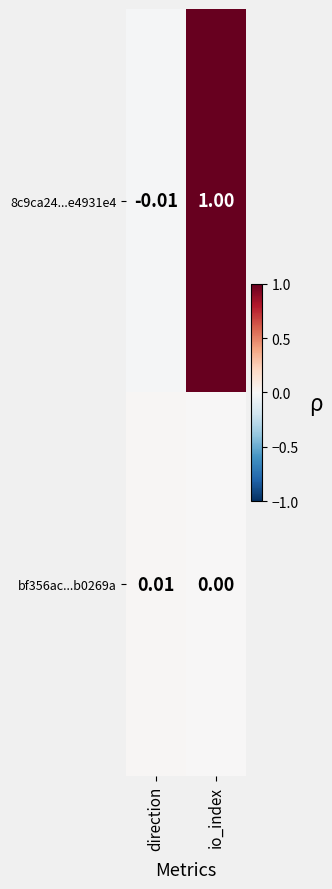

Which series has the largest range (max minus min)?

8c9ca24...e4931e4